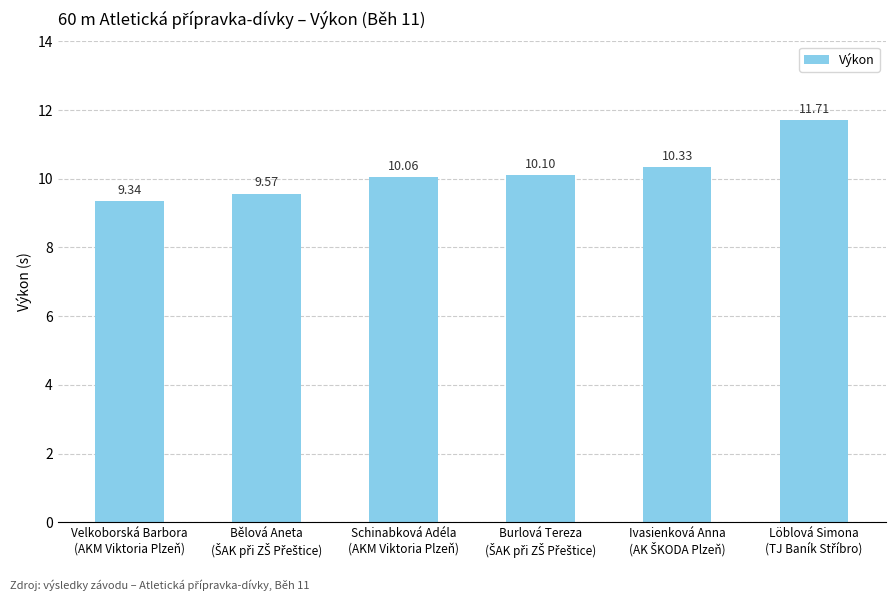

Which has a higher value, Schinabková Adéla
(AKM Viktoria Plzeň) or Velkoborská Barbora
(AKM Viktoria Plzeň)?

Schinabková Adéla
(AKM Viktoria Plzeň)